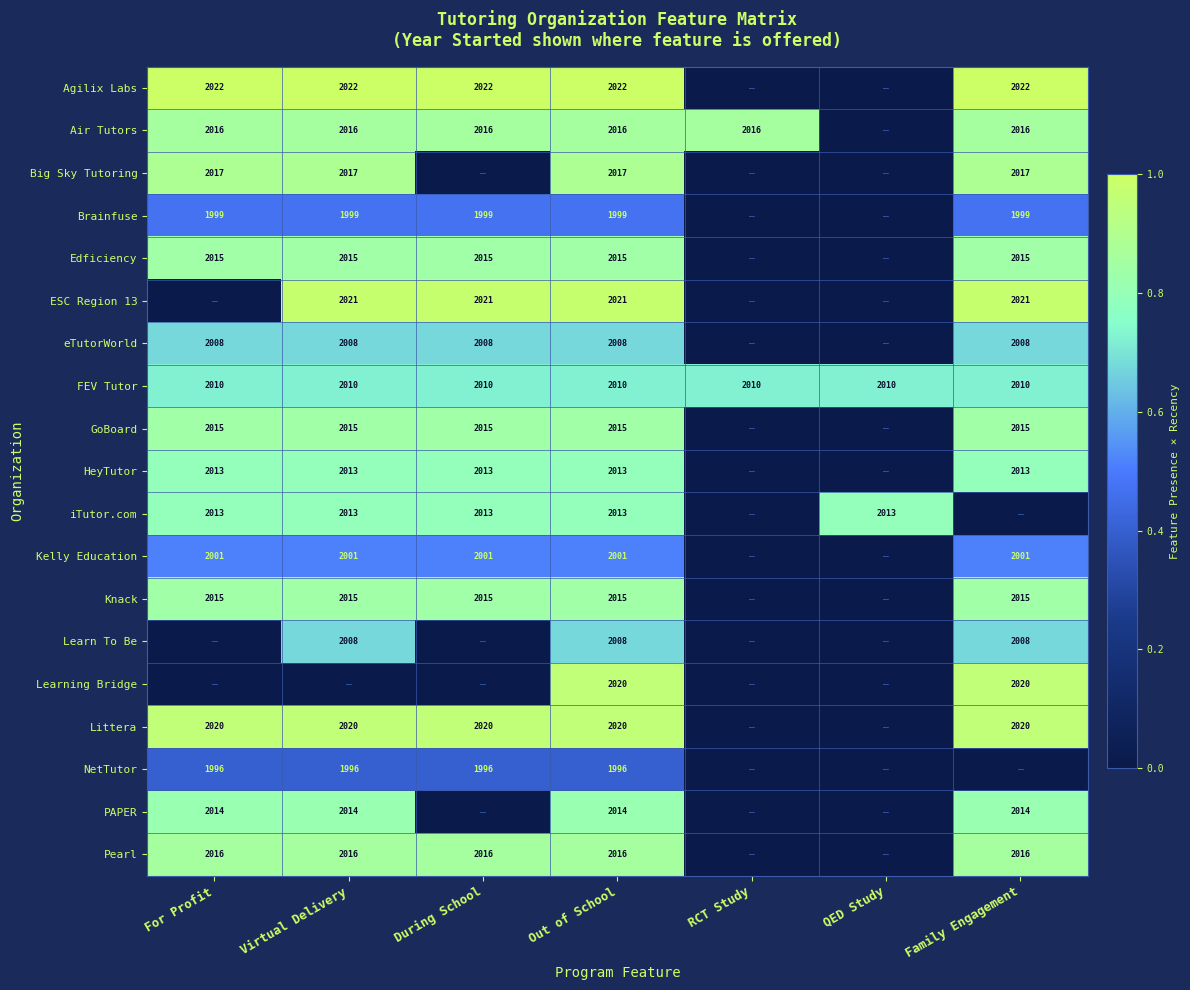

Is the value of HeyTutor at For Profit greater than the value of Littera at Out of School?

No